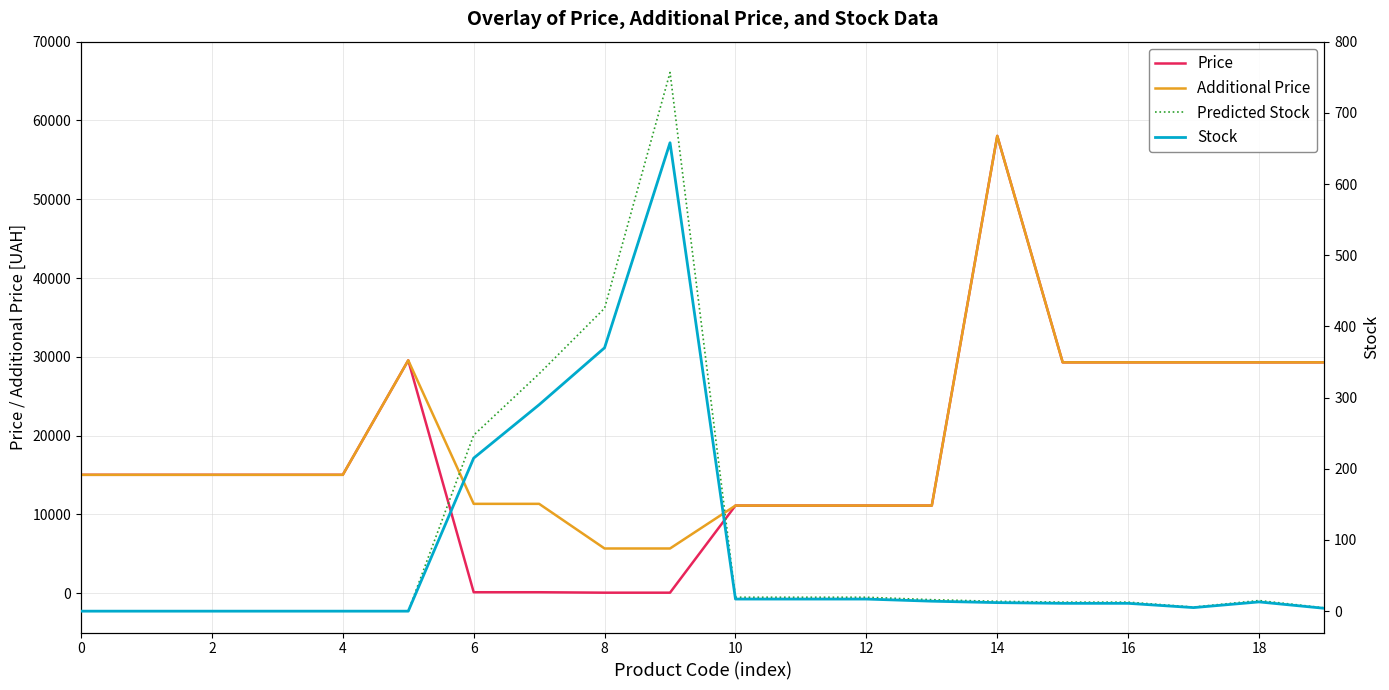

How many interior local peaks does the Predicted Stock series have?

2